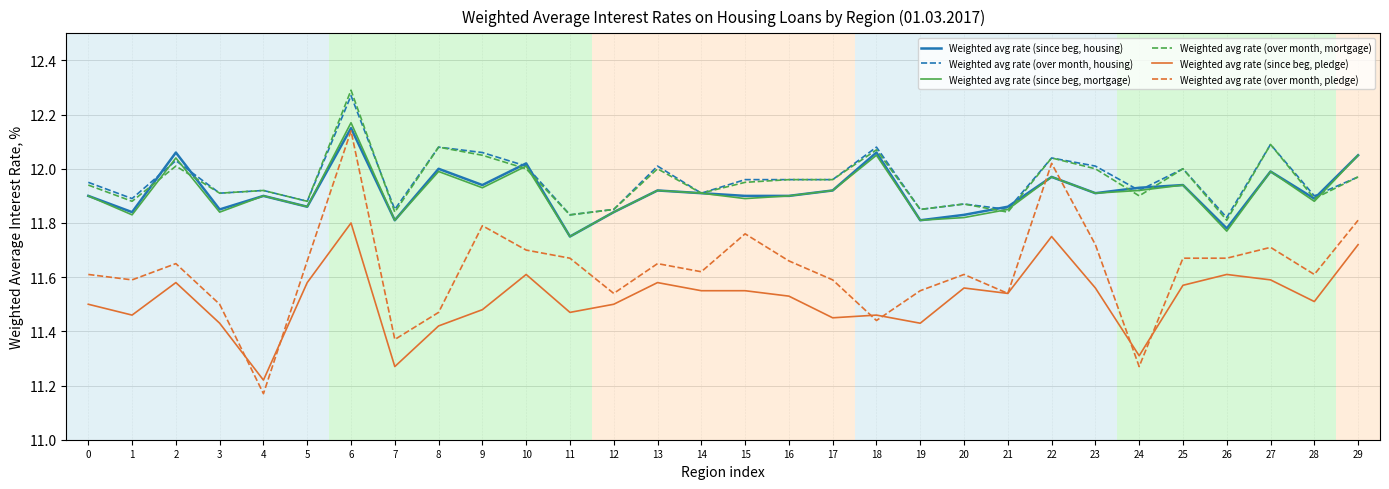

What is the difference between the Weighted avg rate (over month, housing) values at 17 and 11?

0.1